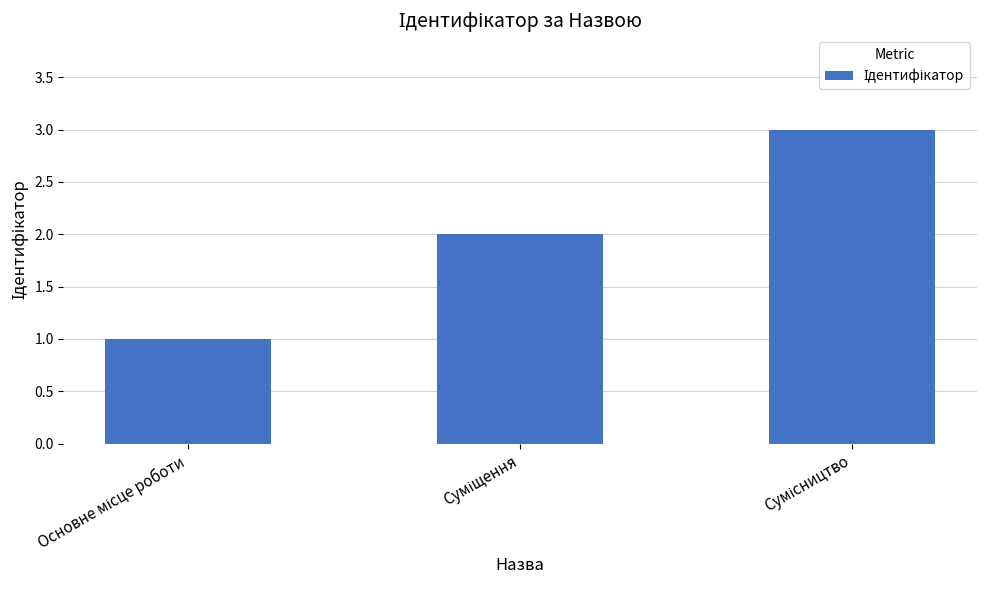

Does the chart contain any negative values?

No